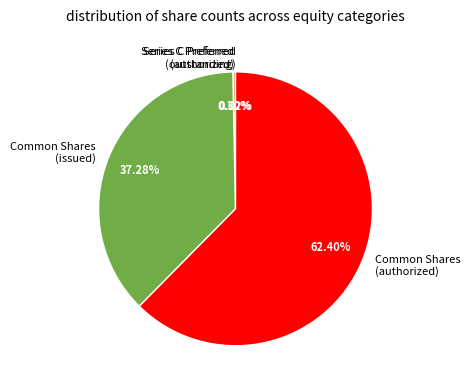

Approximately how many times larger is the value at Common Shares (issued) compared to Common Shares (authorized)?

0.6